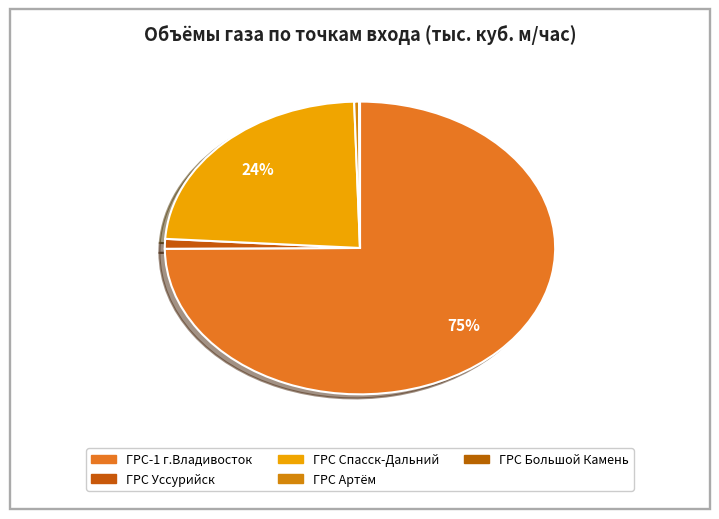

What is the total percentage of ГРС Спасск-Дальний and ГРС Артём?

23.9%